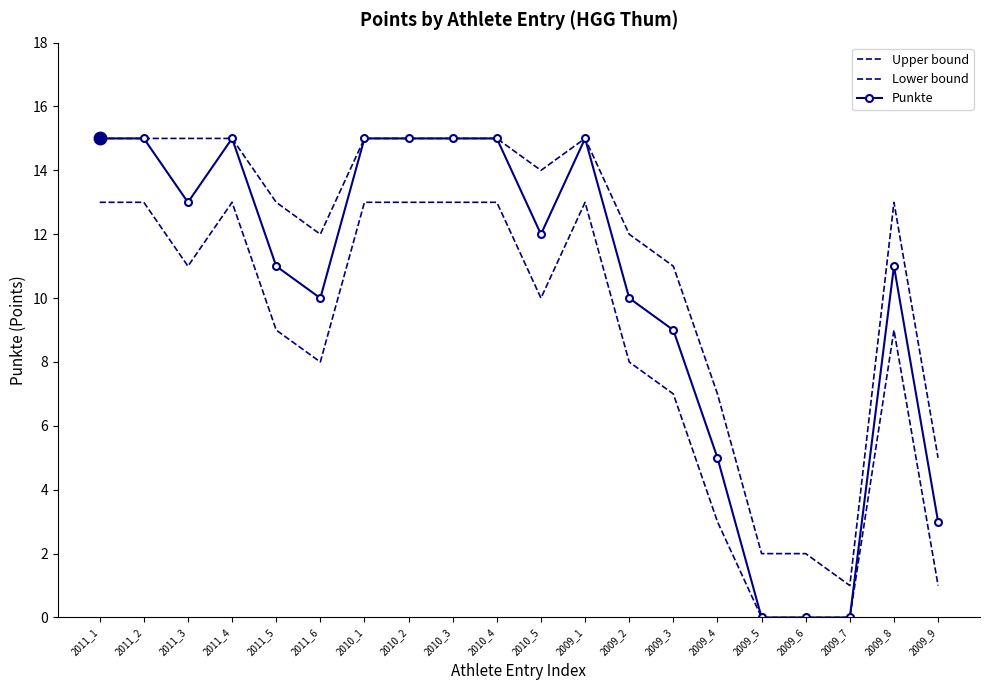

Is it true that Upper bound equals 7 at 2009_9?

False